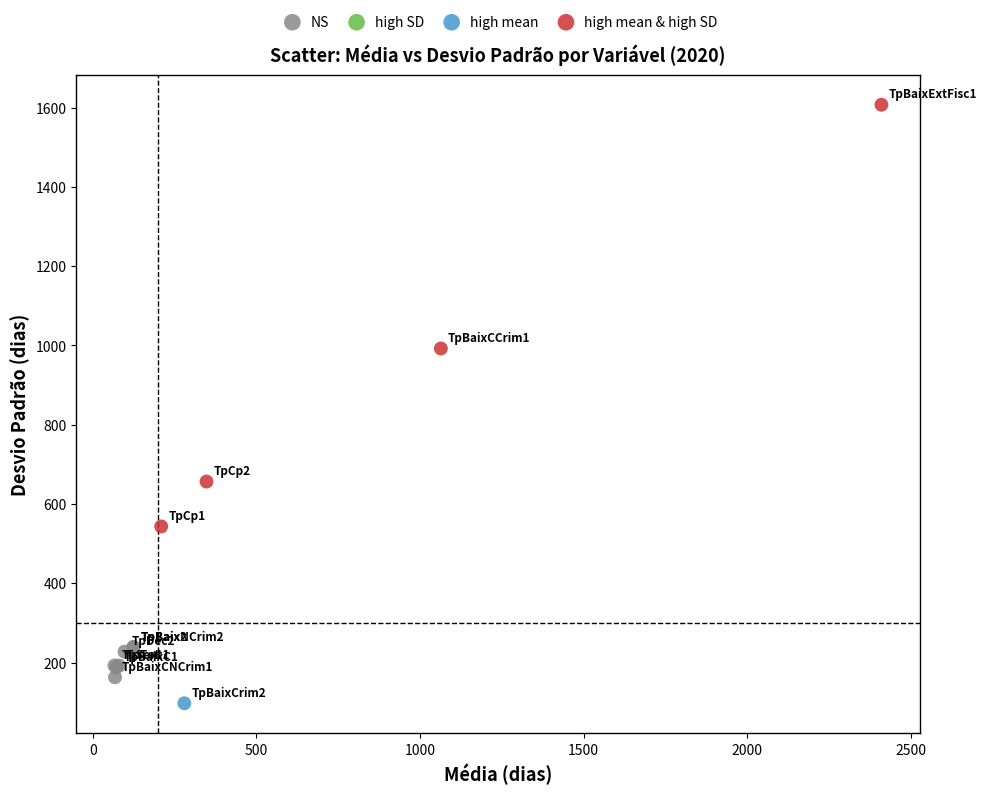

Which series reaches the minimum Y coordinate?

high mean